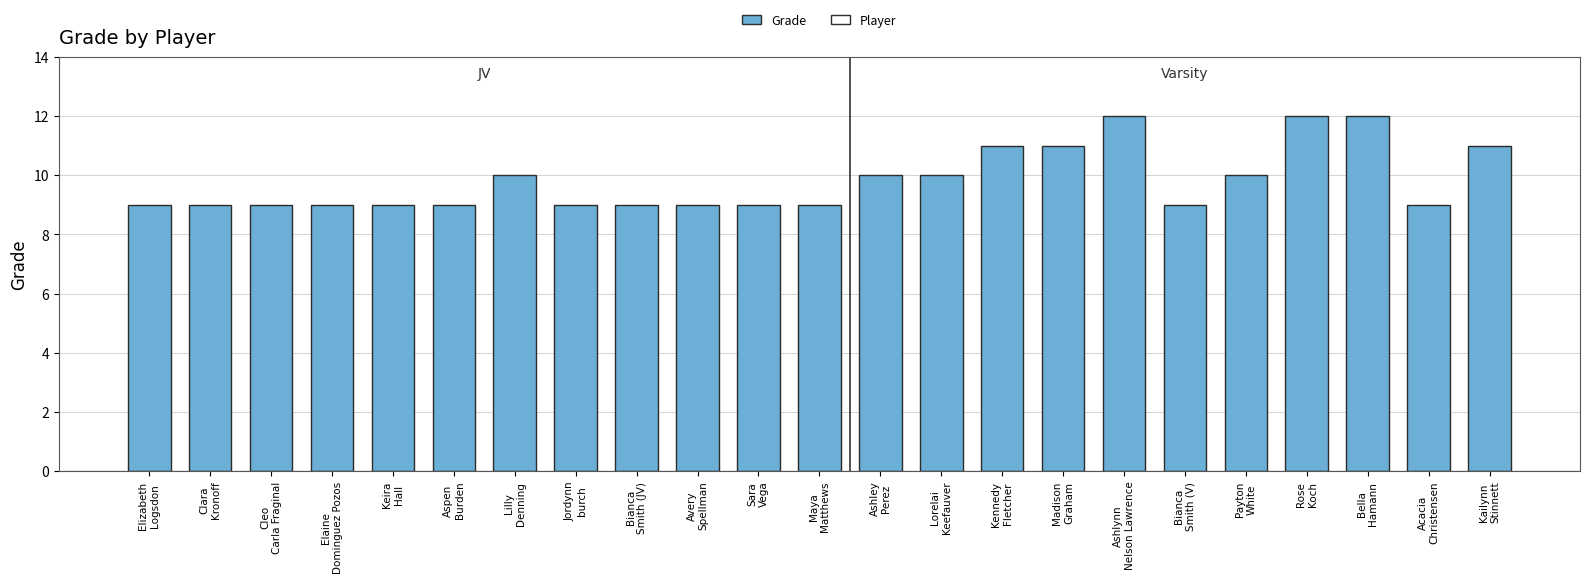

Does the chart contain stacked bars?

No